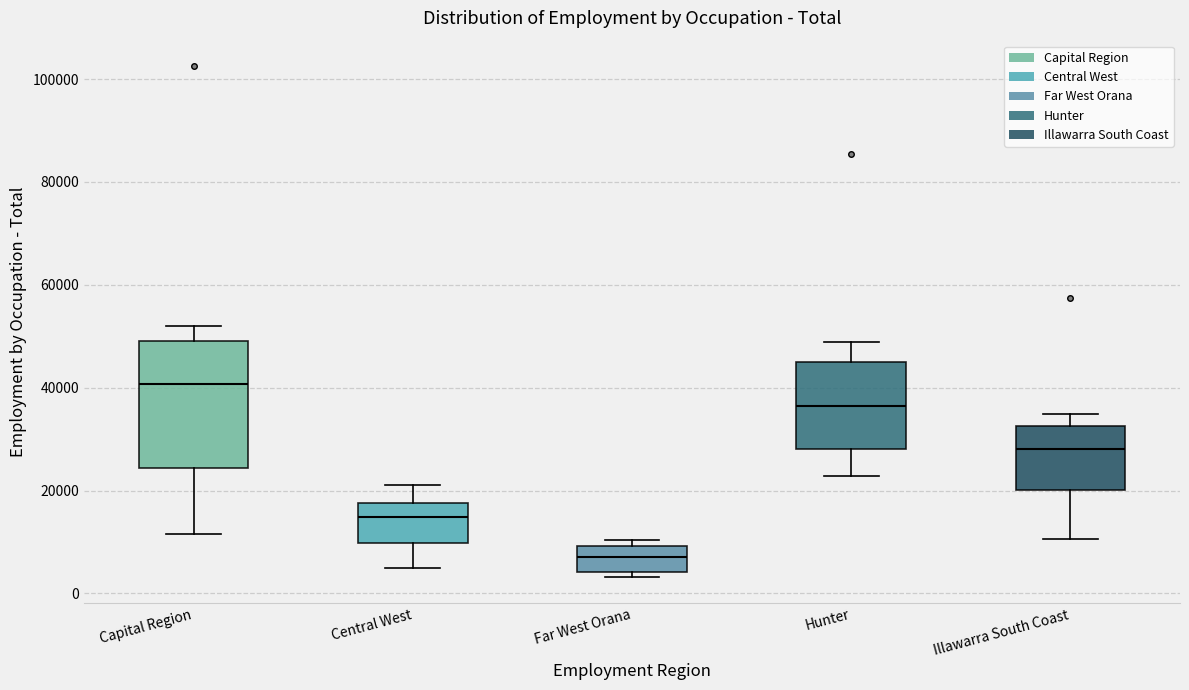

Which box has the lowest median line?

Far West Orana